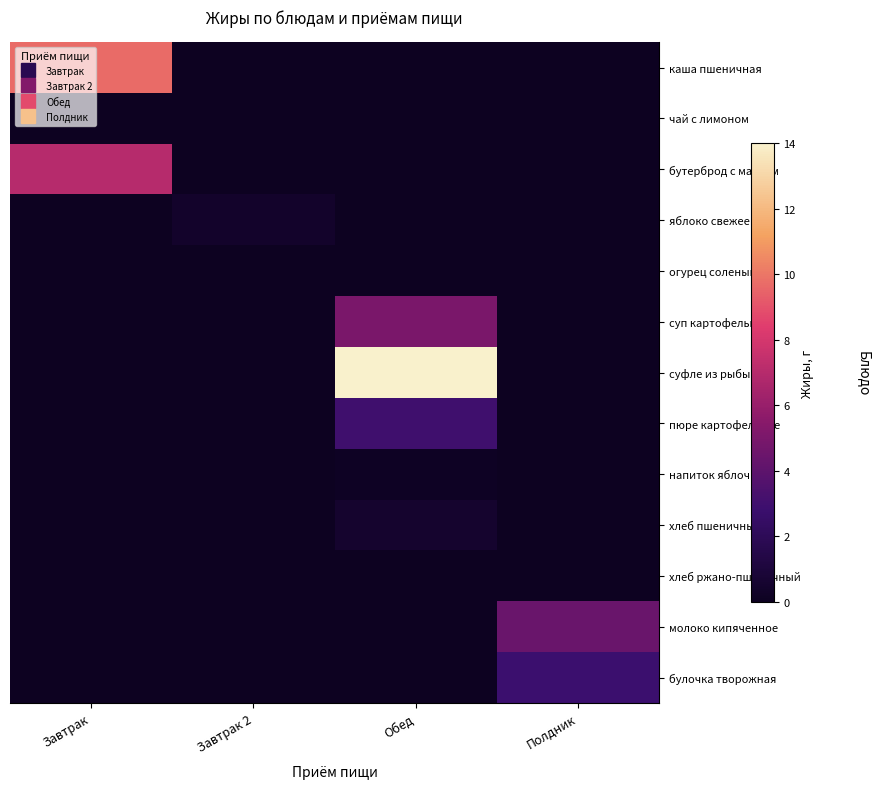

Rank the series by their maximum value, from highest to lowest.

суфле из рыбы, каша пшеничная, бутерброд с маслом, суп картофельный, молоко кипяченное, пюре картофельное, булочка творожная, хлеб пшеничный, яблоко свежее, напиток яблочный, чай с лимоном, огурец соленый, хлеб ржано-пшеничный